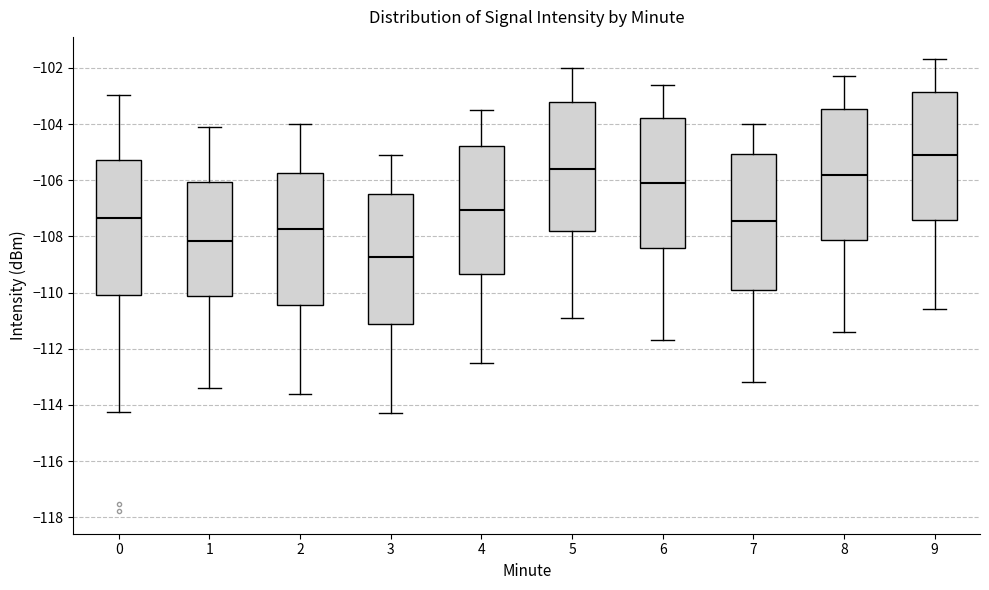

Which box has the lowest median line?

3